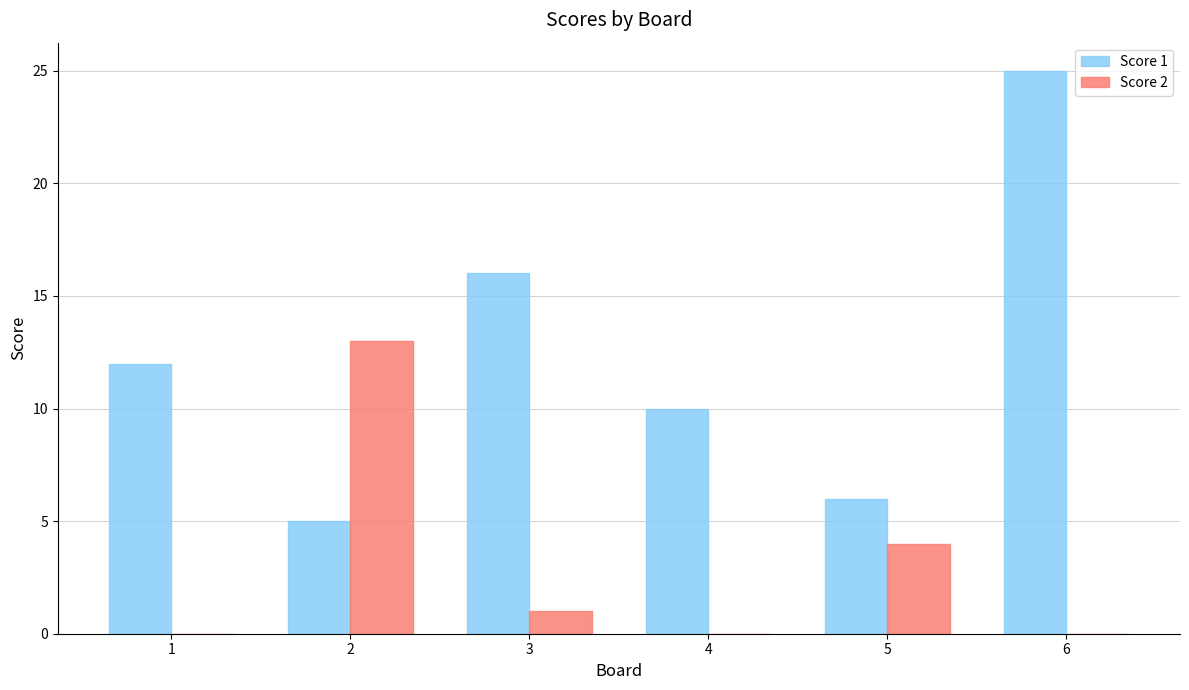

Reading left to right, extract all data points from this chart.

Score 1: 1=12	2=5	3=16	4=10	5=6	6=25
Score 2: 1=0	2=13	3=1	4=0	5=4	6=0